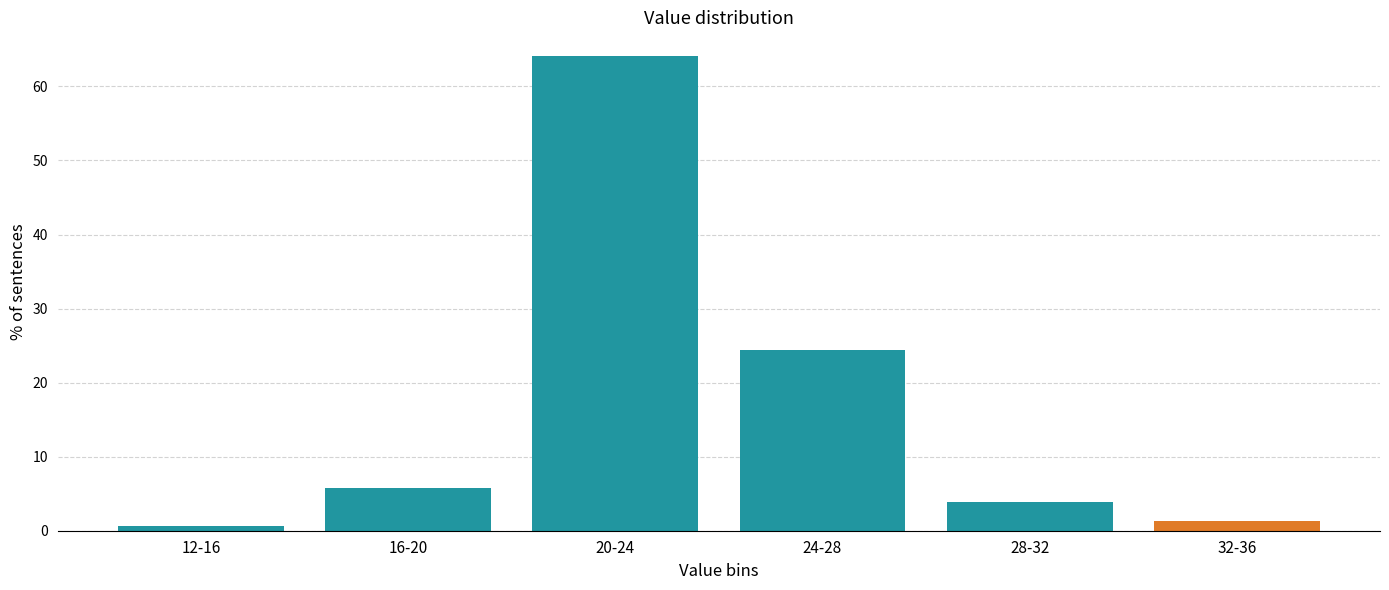

Reading right to left, transcribe all the data shown in this chart.

32-36=1.3	28-32=3.8	24-28=24.4	20-24=64.1	16-20=5.8	12-16=0.6